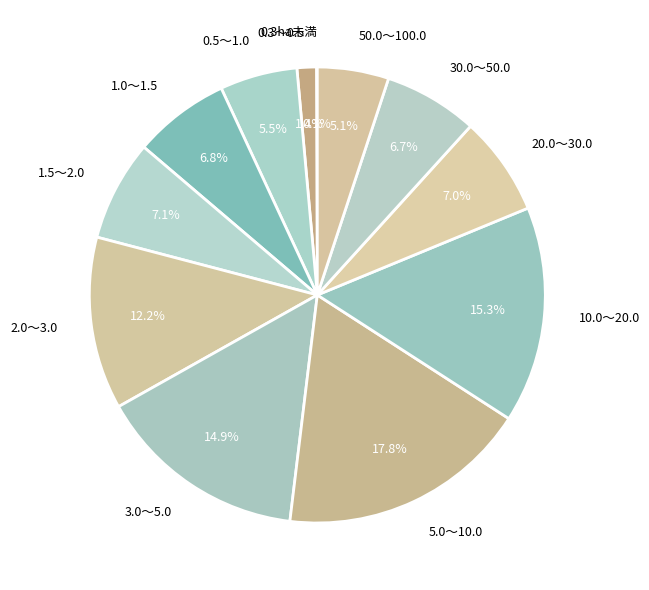

Does 1.0～1.5 represent more than half of the total?

No